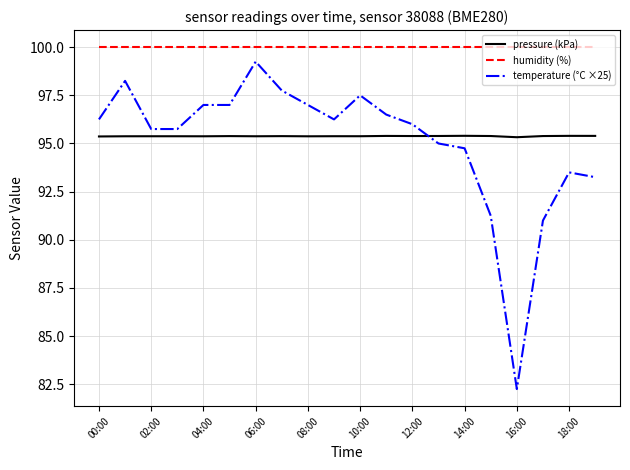

Which series has the widest spread of values?

temperature (°C ×25)